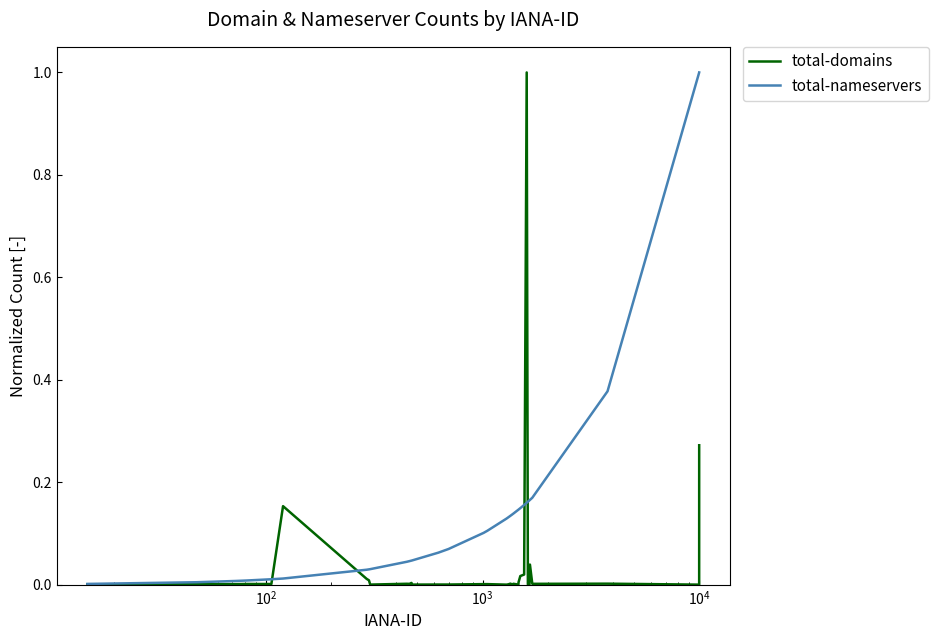

Rank the series by their average value, from lowest to highest.

total-domains, total-nameservers